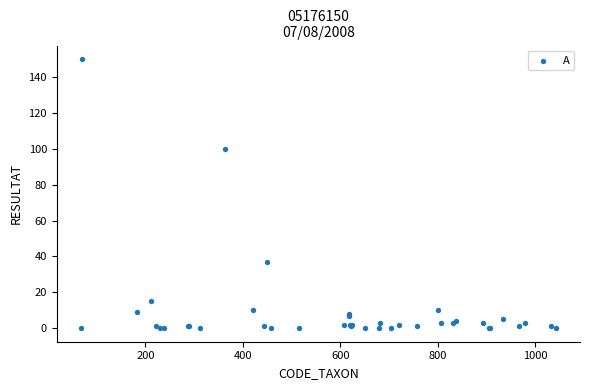

What Y value in the scatter plot is closest to 75?

100